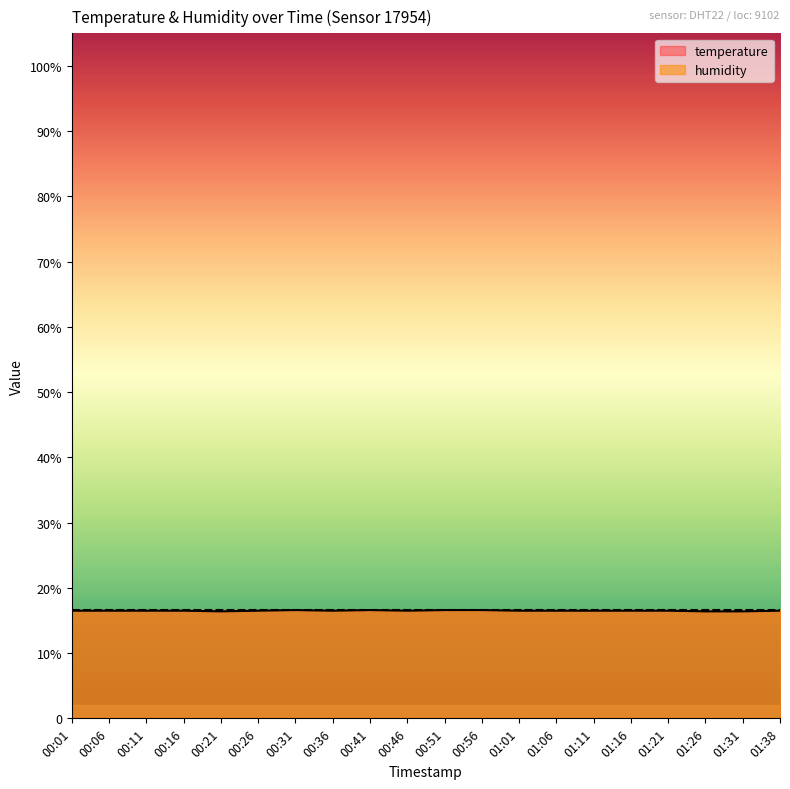

What is the change in value from 01:31 to 01:38?

+0.1